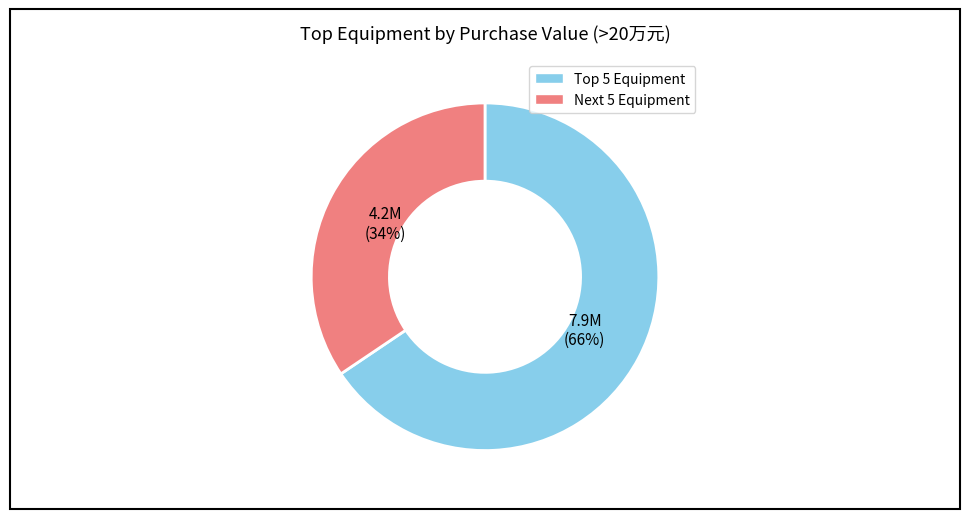

What is the majority slice?

Top 5 Equipment